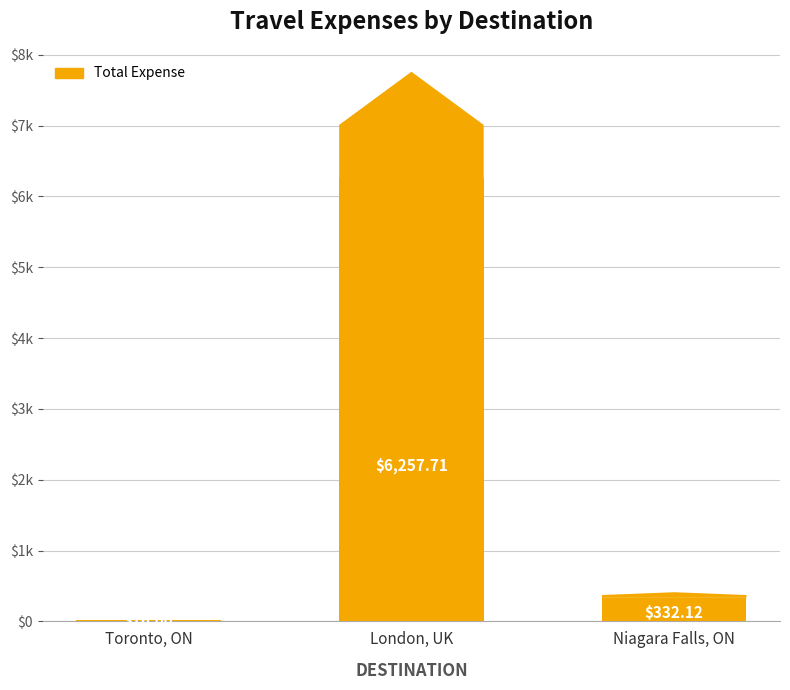

What is the maximum value shown in the chart?

6257.7